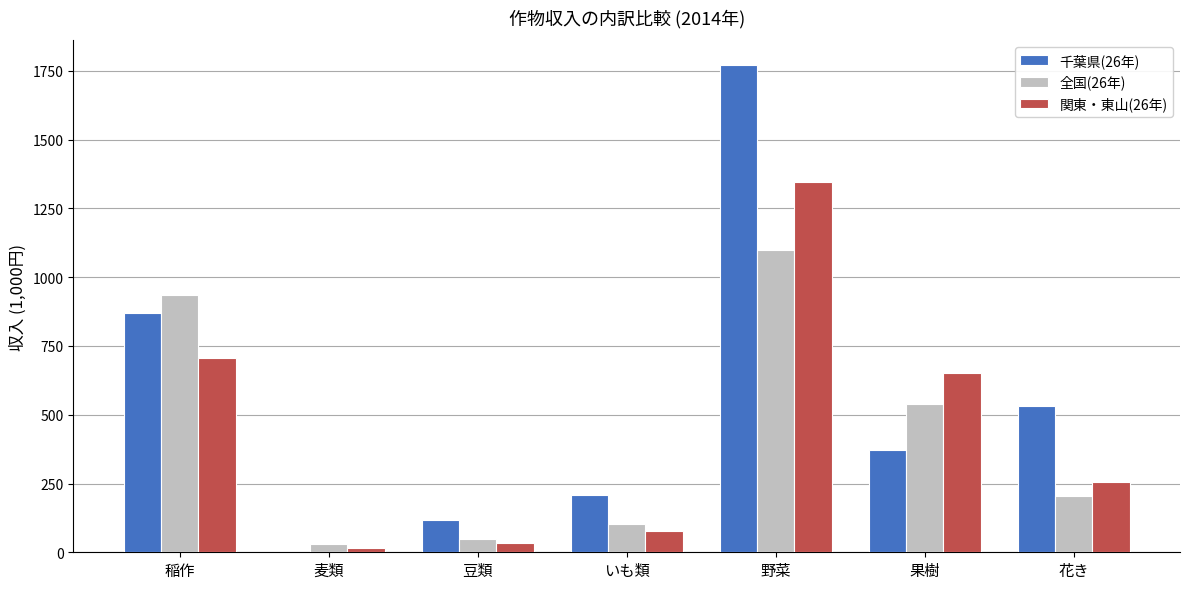

At which label does 全国(26年) first exceed 203?

稲作